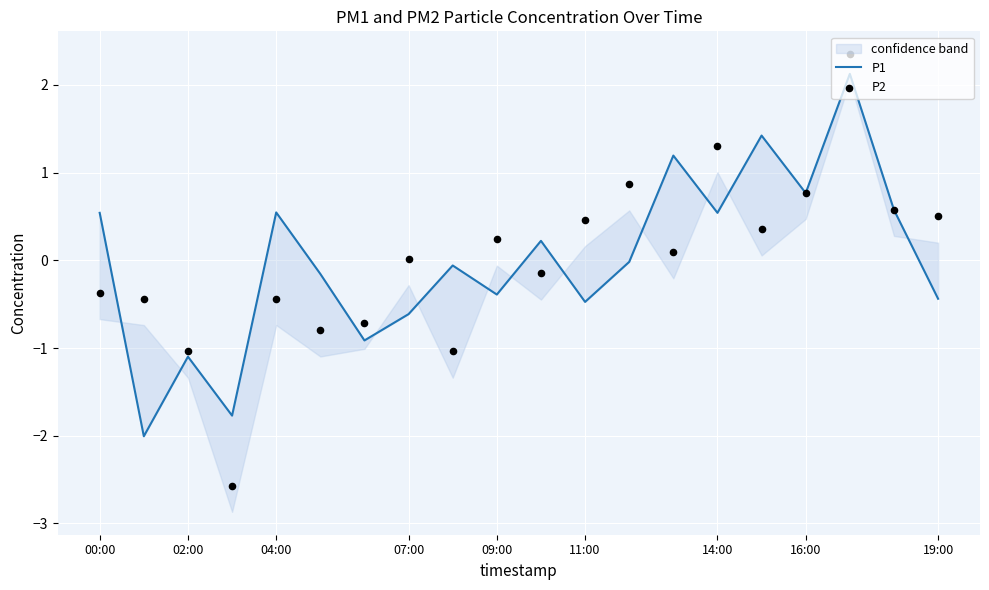

What are all the series names shown in the legend?

P1, P2